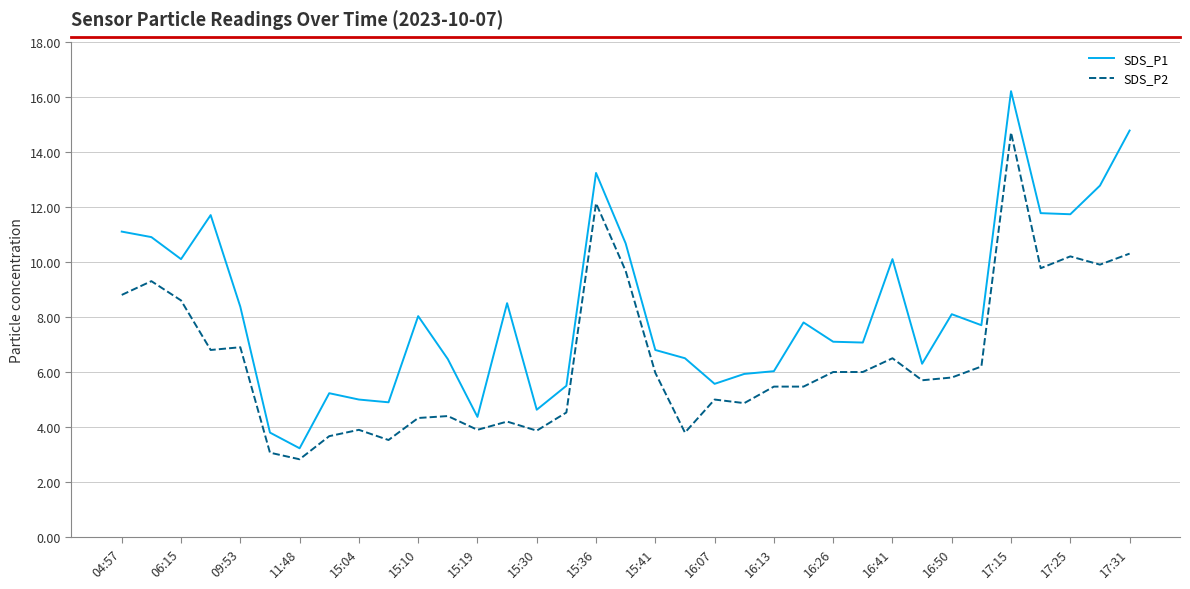

List the series in order of their peak value, highest first.

SDS_P1, SDS_P2